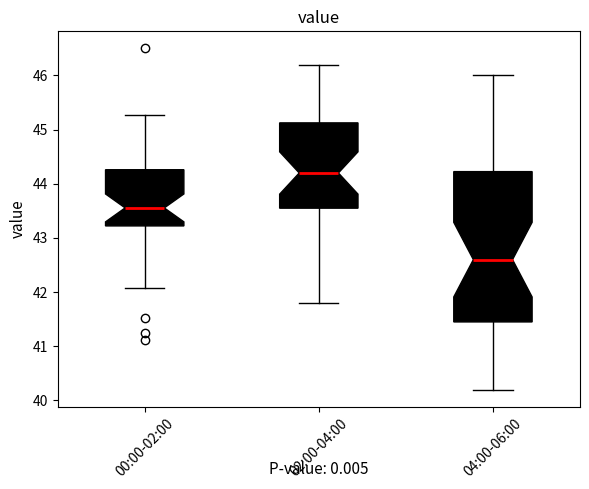

Which box's median line is the lowest?

04:00-06:00